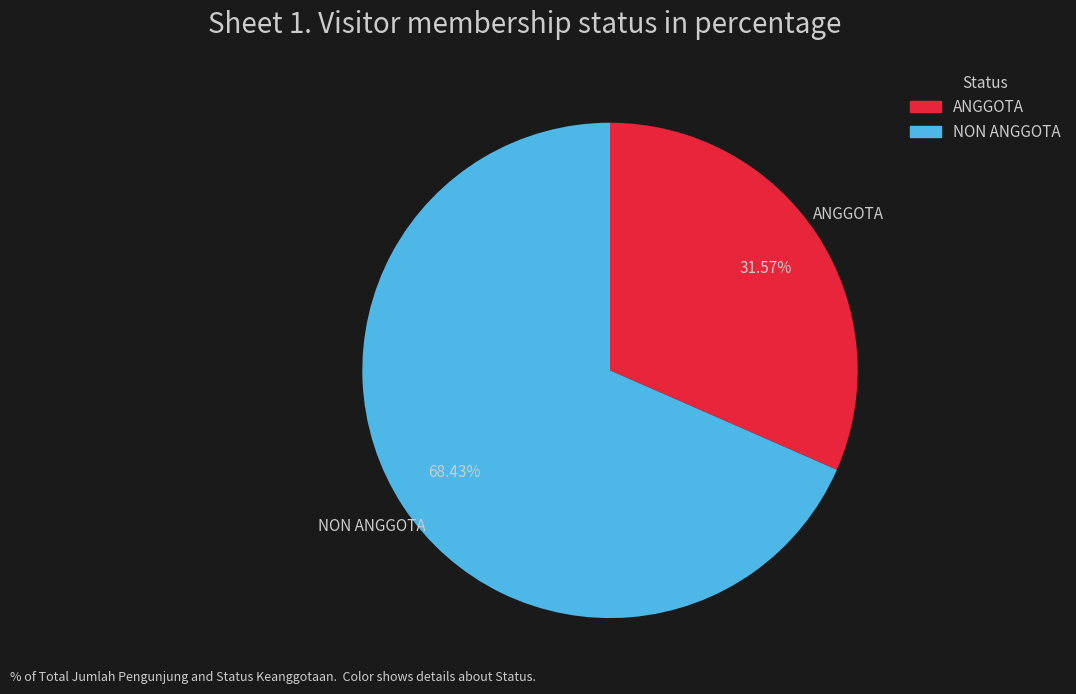

What percentage is the ANGGOTA slice, to the nearest percent?

32%